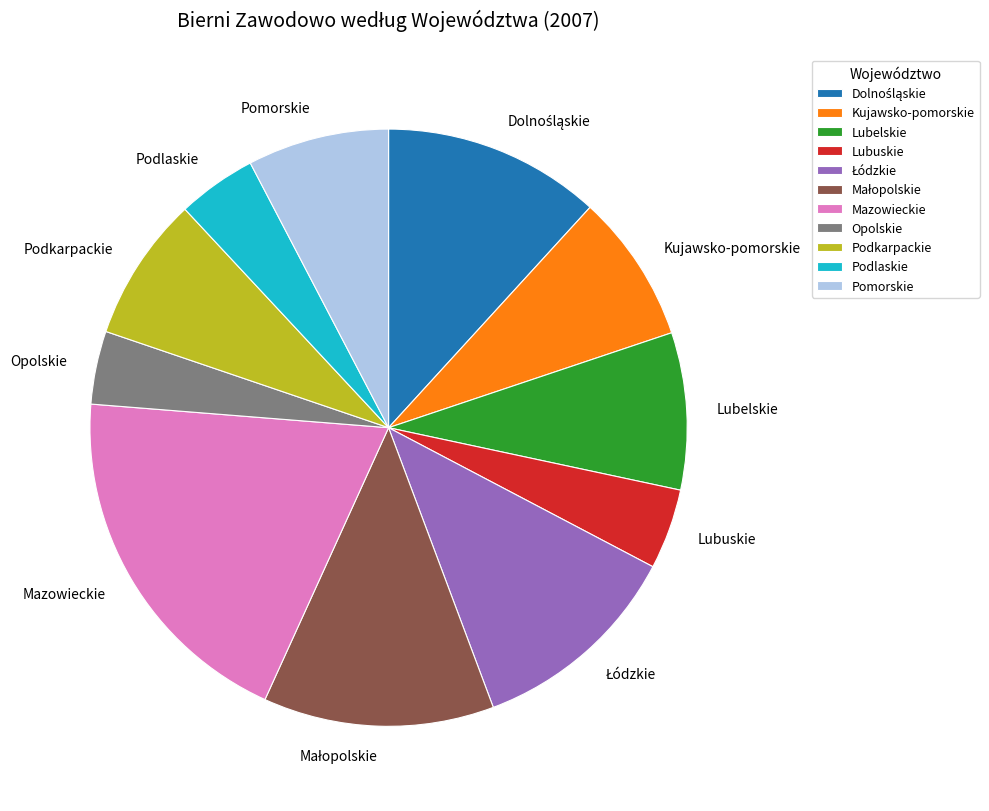

Do Lubuskie and Podlaskie together represent more than half of the pie?

No